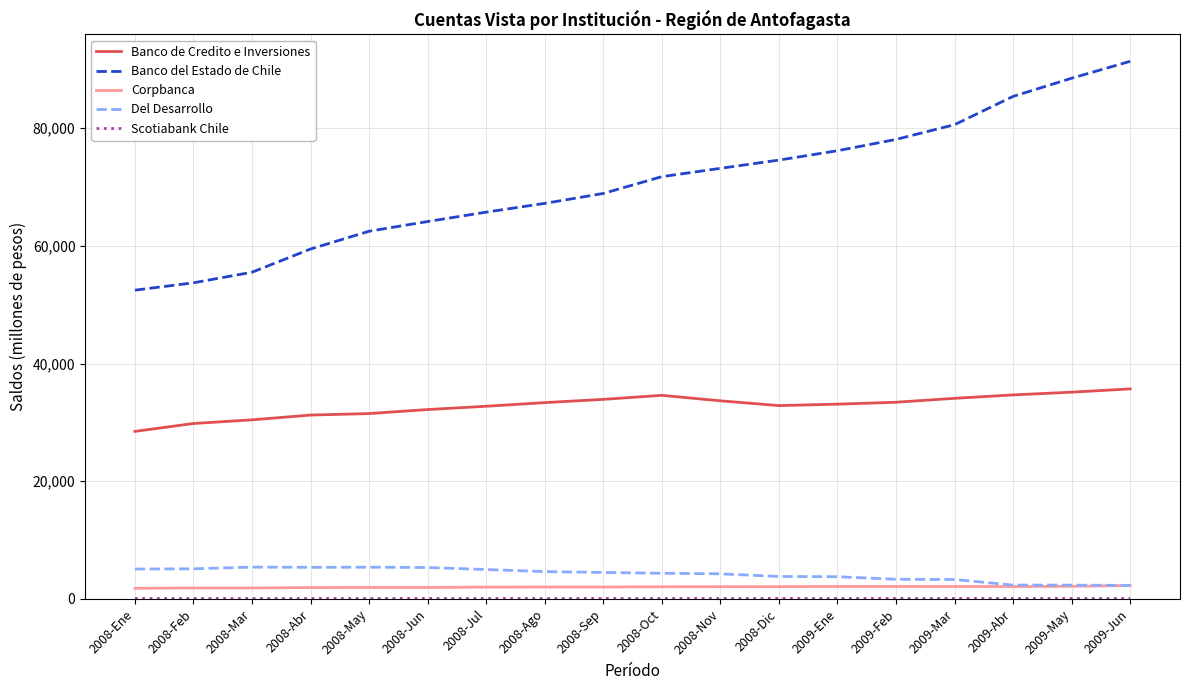

Which series has the largest total across all categories?

Banco del Estado de Chile